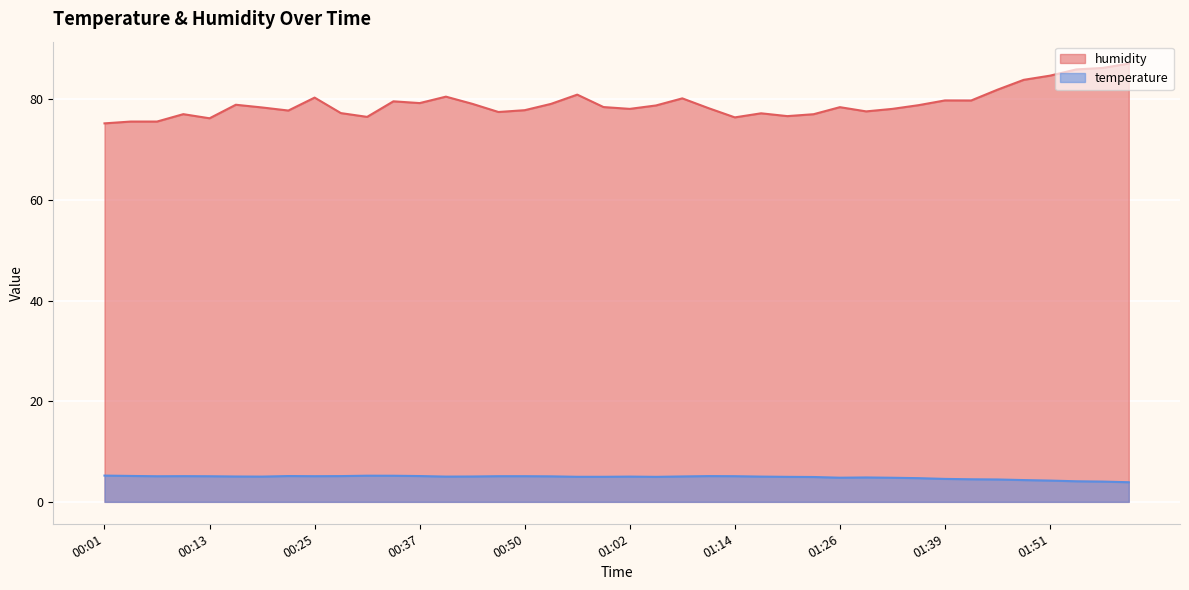

Does the chart display data point markers on the line(s)?

No